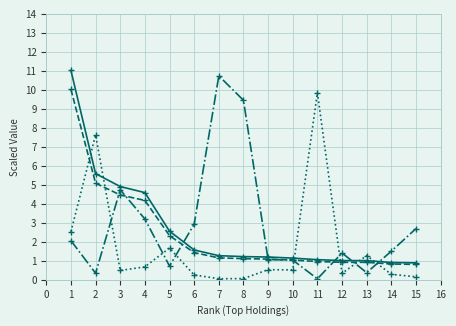

What is the greatest value displayed?

11.0